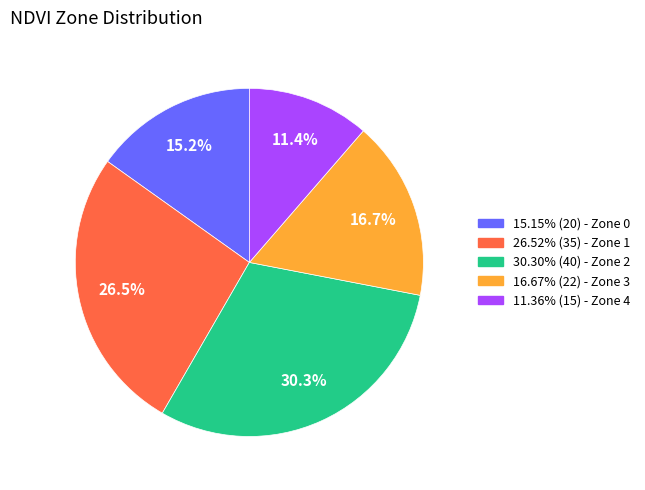

Is there a majority slice in this chart?

No